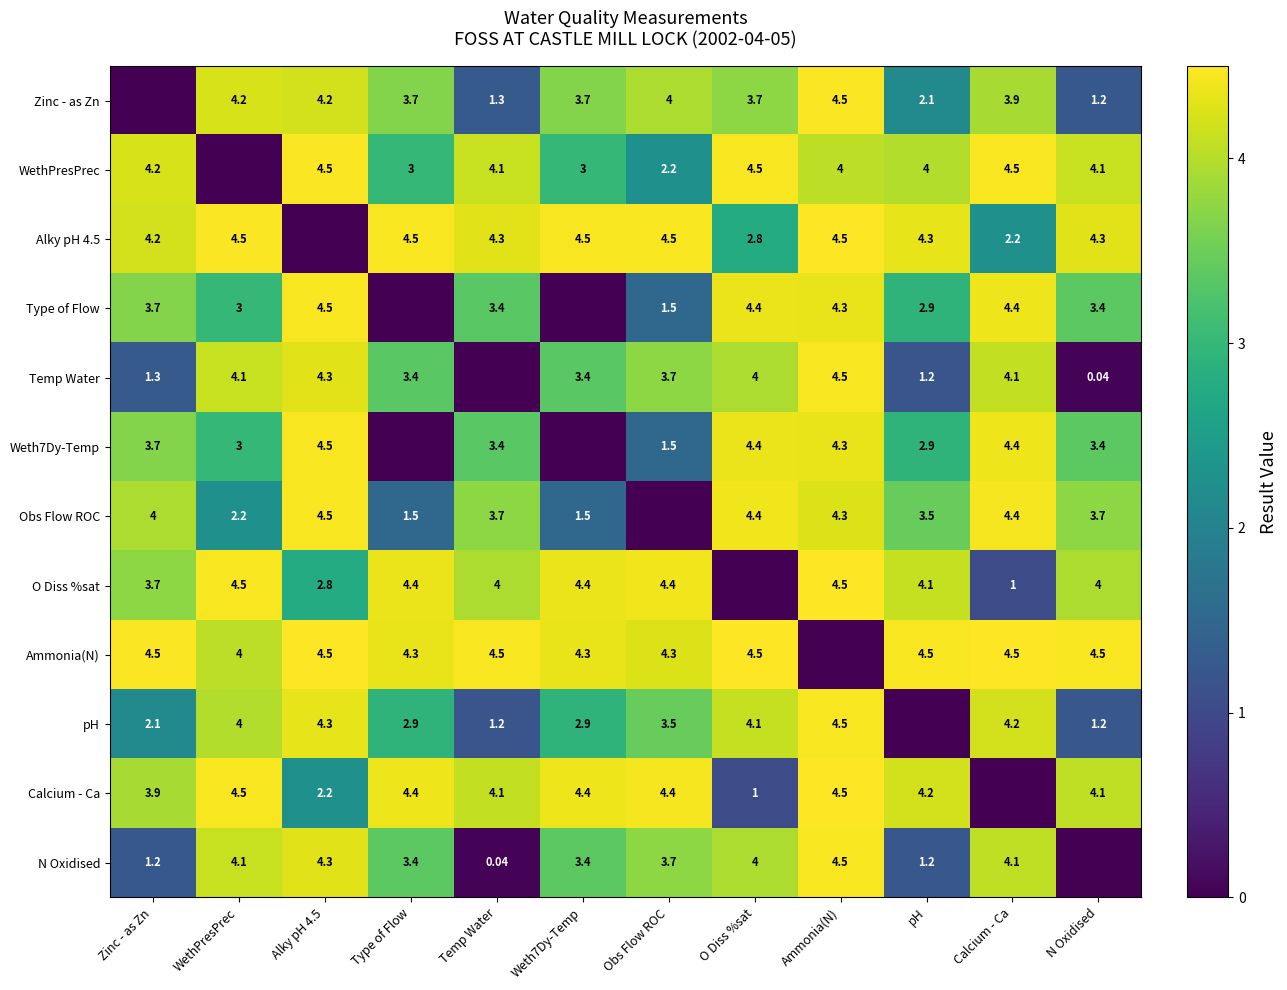

The O Diss %sat series shows 4.5 at WethPresPrec. True or false?

True